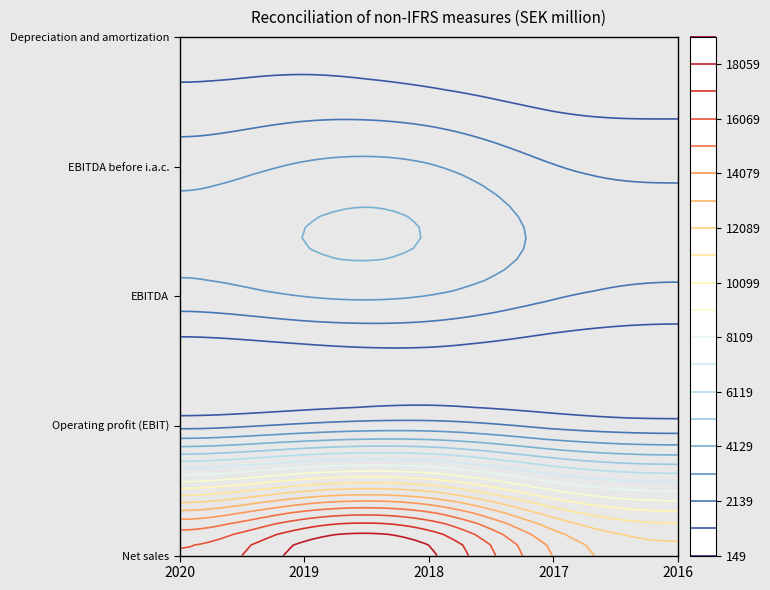

True or false: EBITDA has a value of 4741 at 2018.

False